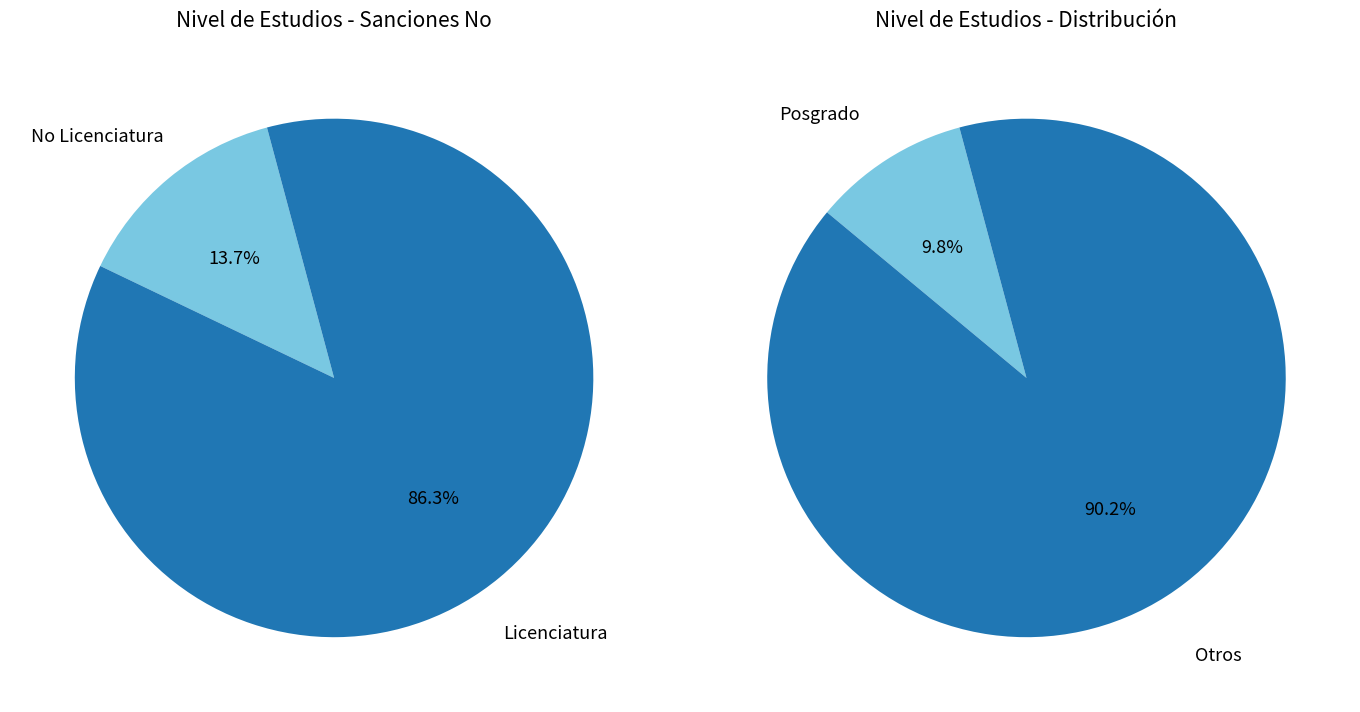

What is the largest slice in the pie chart?

Licenciatura